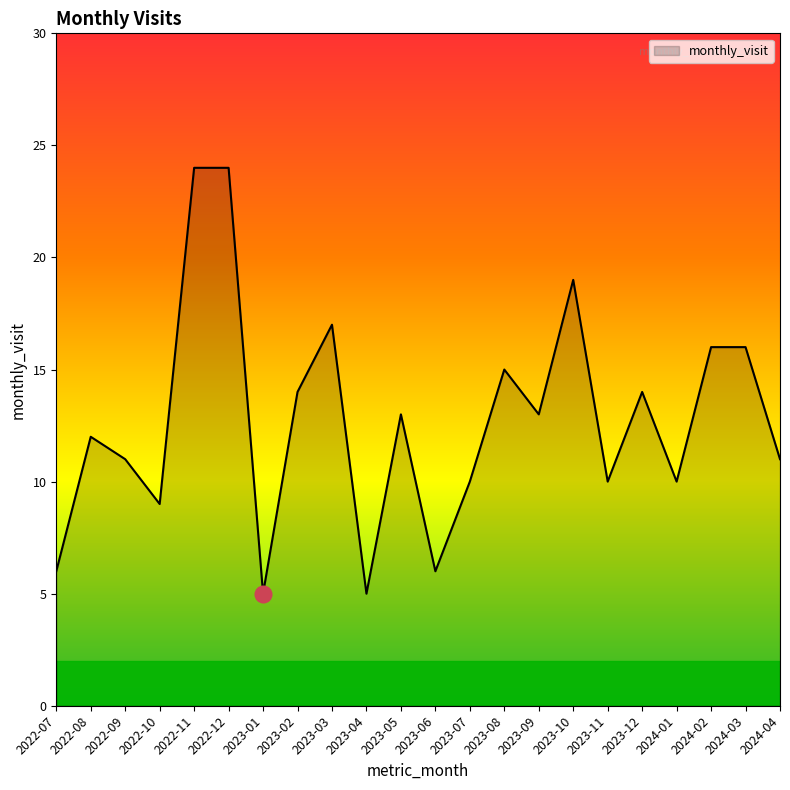

What is the greatest value displayed?

24